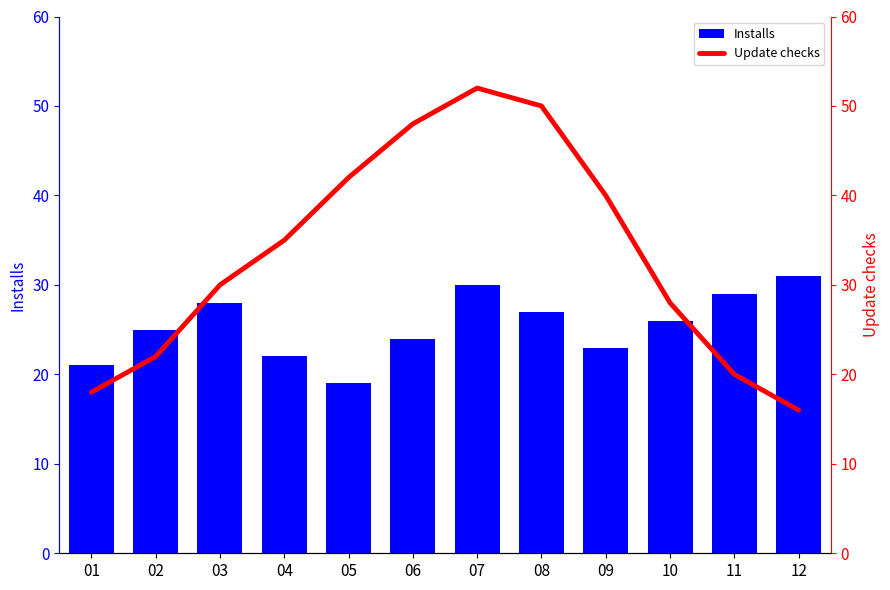

Reading left to right, list all the values displayed in this chart.

Installs: 01=21	02=25	03=28	04=22	05=19	06=24	07=30	08=27	09=23	10=26	11=29	12=31
Update checks: 01=18	02=22	03=30	04=35	05=42	06=48	07=52	08=50	09=40	10=28	11=20	12=16